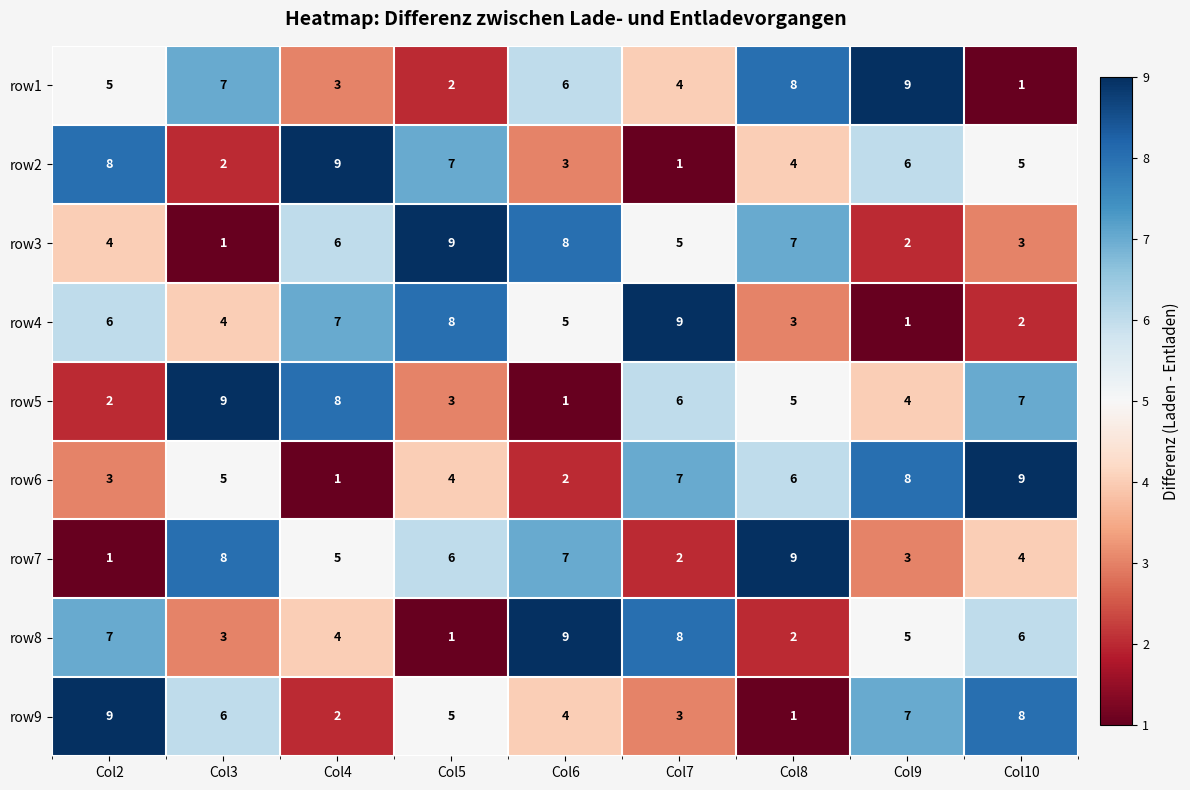

What is the difference between the highest and lowest values at Col9?

8